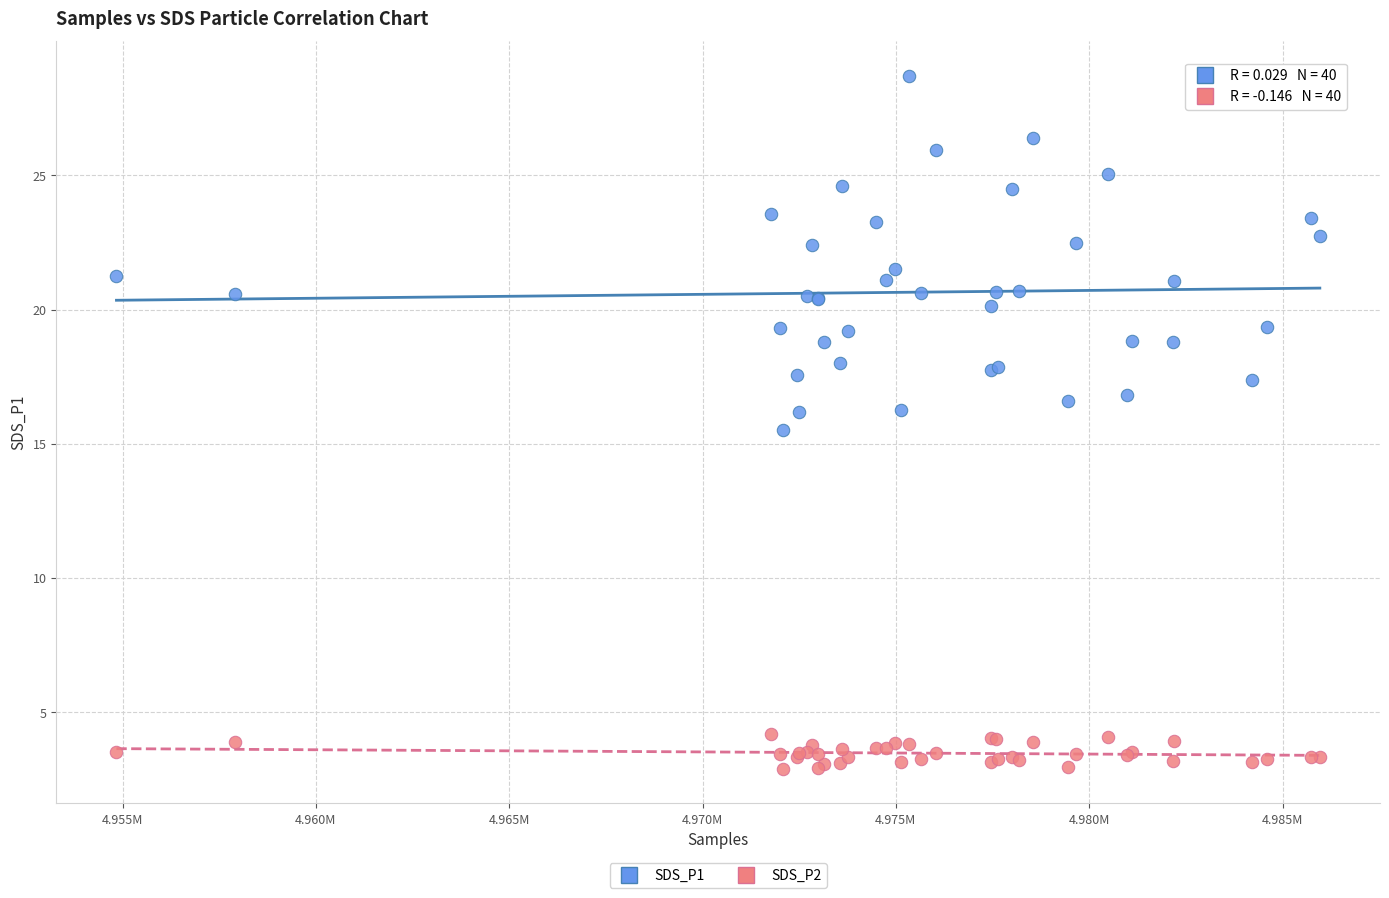

What are all the series names shown in the legend?

SDS_P1, SDS_P2